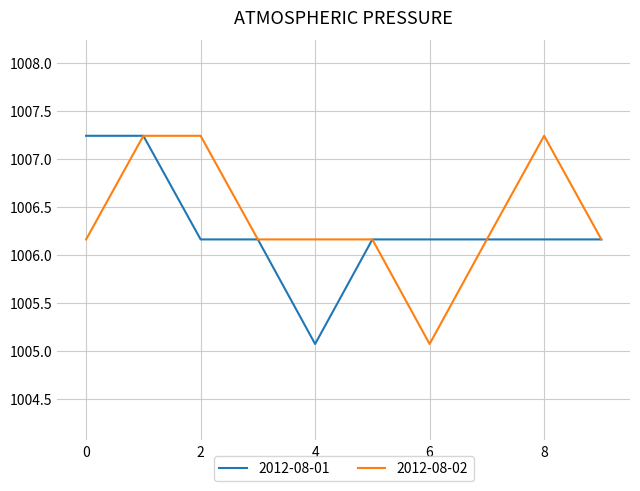

What is the lowest value of the 2012-08-01 series?

1005.1